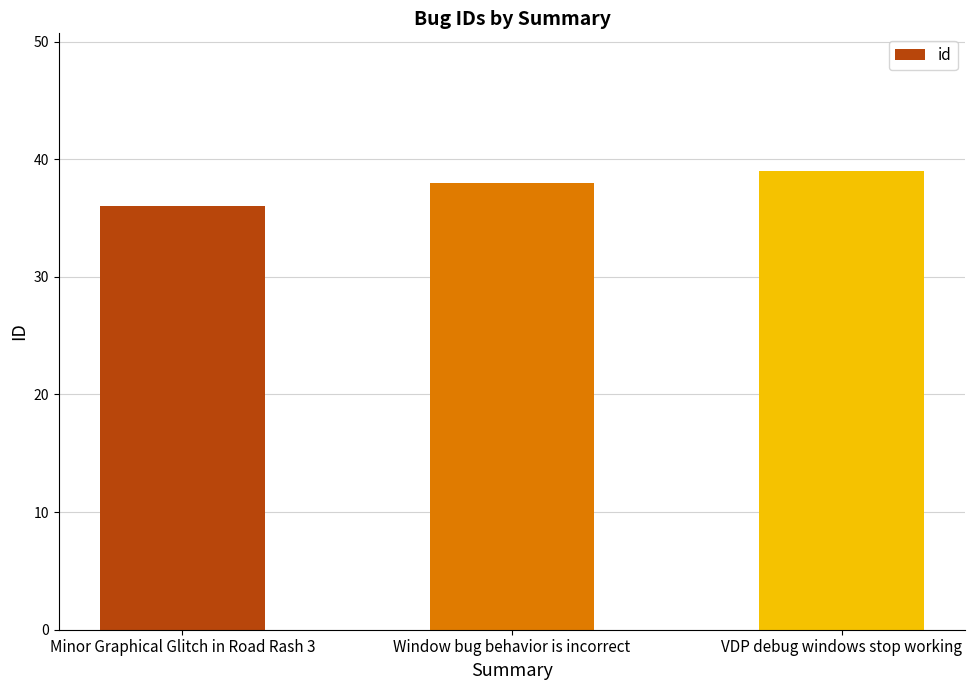

Which category has the lowest value across all series?

Minor Graphical Glitch in Road Rash 3